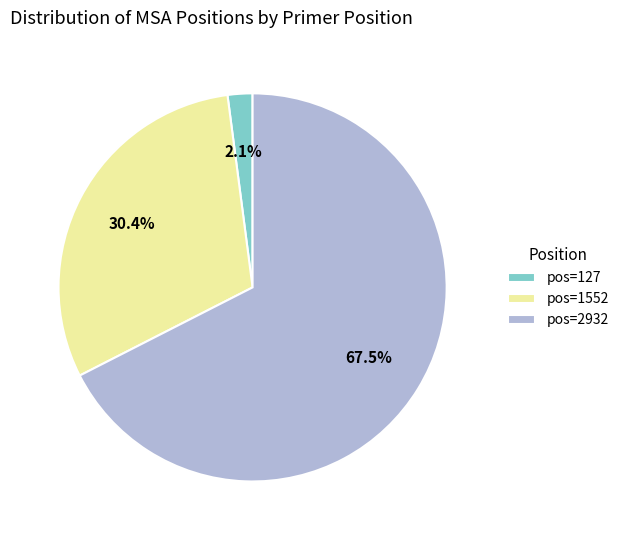

Rank the categories by value from lowest to highest.

pos=127, pos=1552, pos=2932